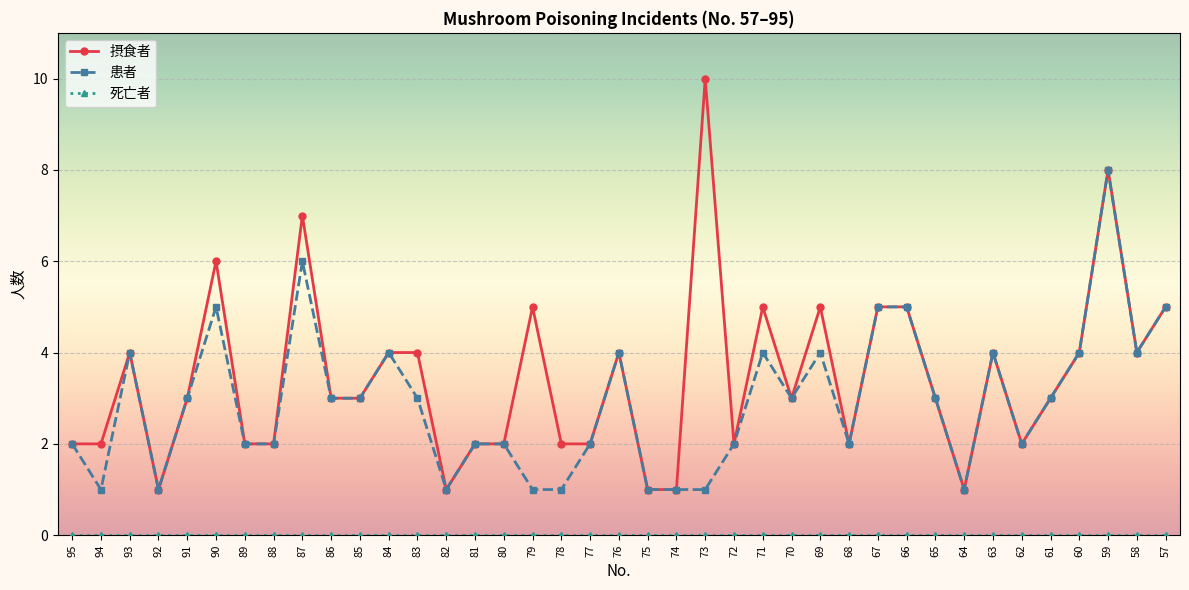

Which series has the widest spread of values?

摂食者